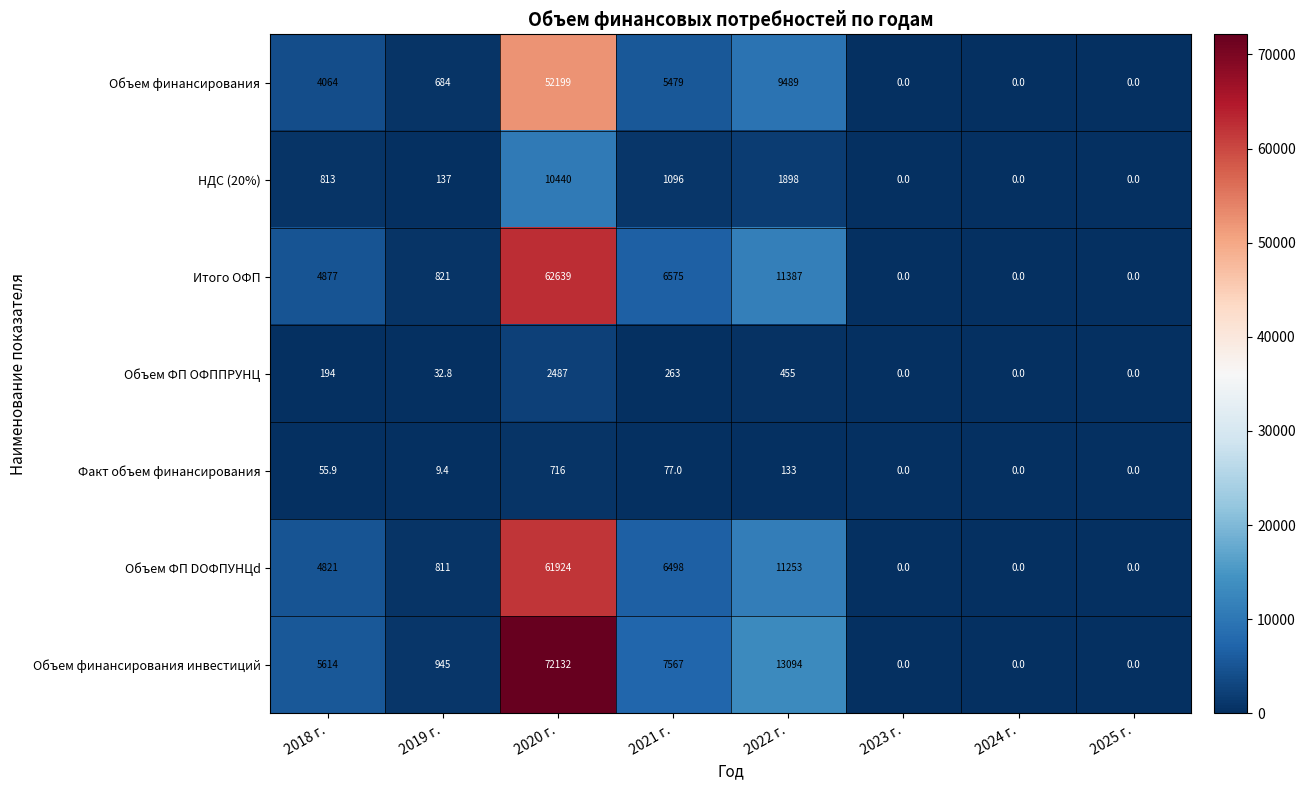

What is the maximum value shown in the chart?

72132.0